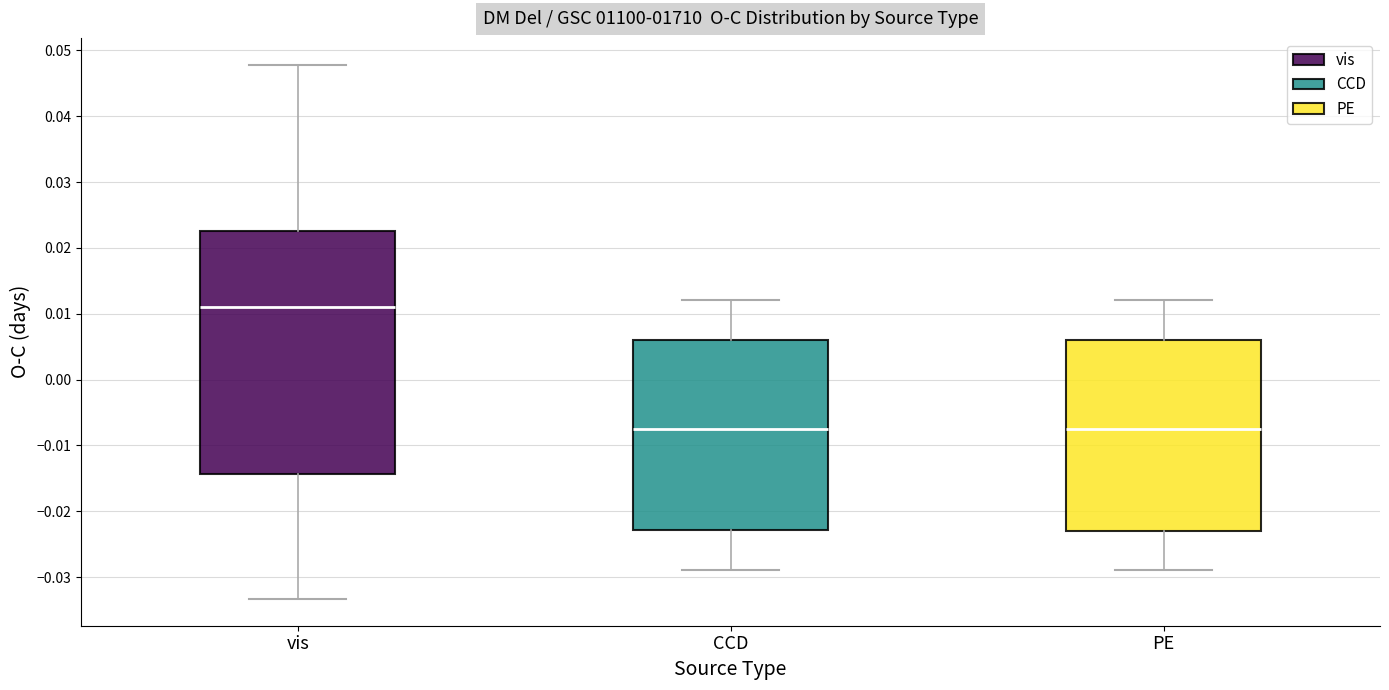

Reading left to right, read every box against the y-axis: the position of its median line, the range the box covers, and the ends of its whiskers. The values are not printed on the chart, so give them approximately, as read against the axis.

vis: median 0.011, box -0.014 to 0.022, whiskers -0.033 to 0.048
CCD: median -0.007, box -0.023 to 0.006, whiskers -0.029 to 0.012
PE: median -0.007, box -0.023 to 0.006, whiskers -0.029 to 0.012